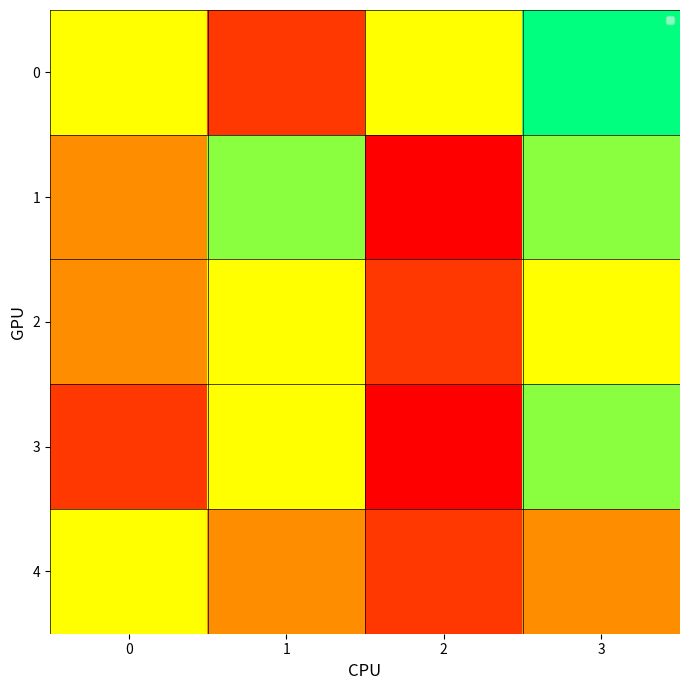

At 0, list the series in order from largest to smallest.

0, 4, 1, 2, 3